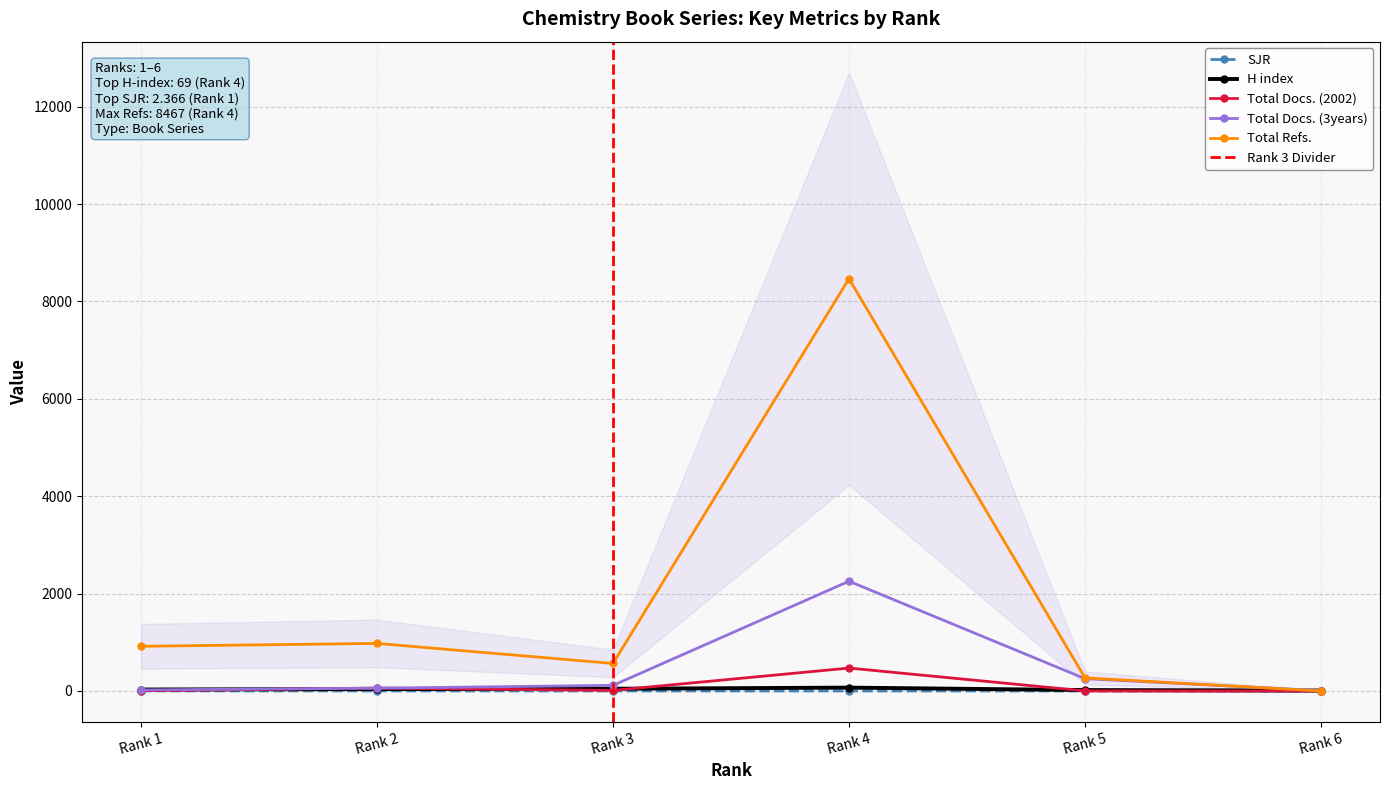

True or false: Total Docs. (2002) and Total Docs. (3years) intersect in this chart.

True